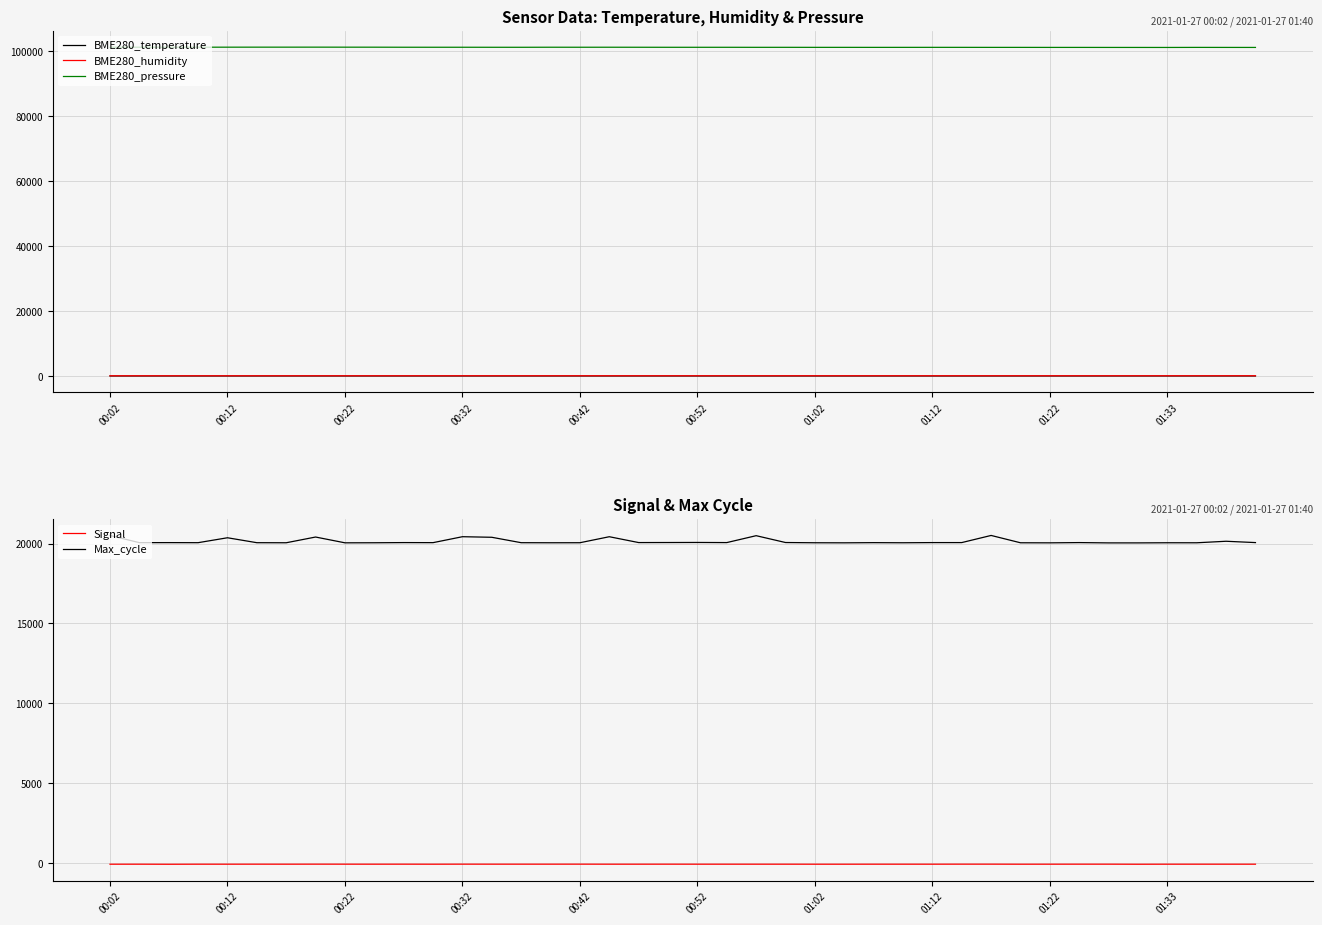

What value does the BME280_pressure series have at 13?

101175.0